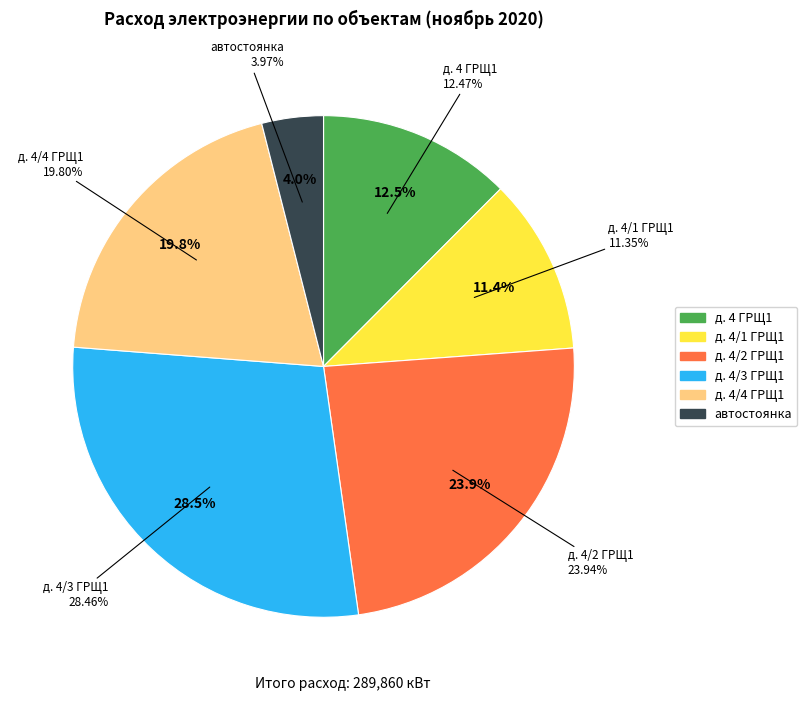

Approximately how many times larger is the value at д. 4/3 ГРЩ1 compared to д. 4/1 ГРЩ1?

2.5